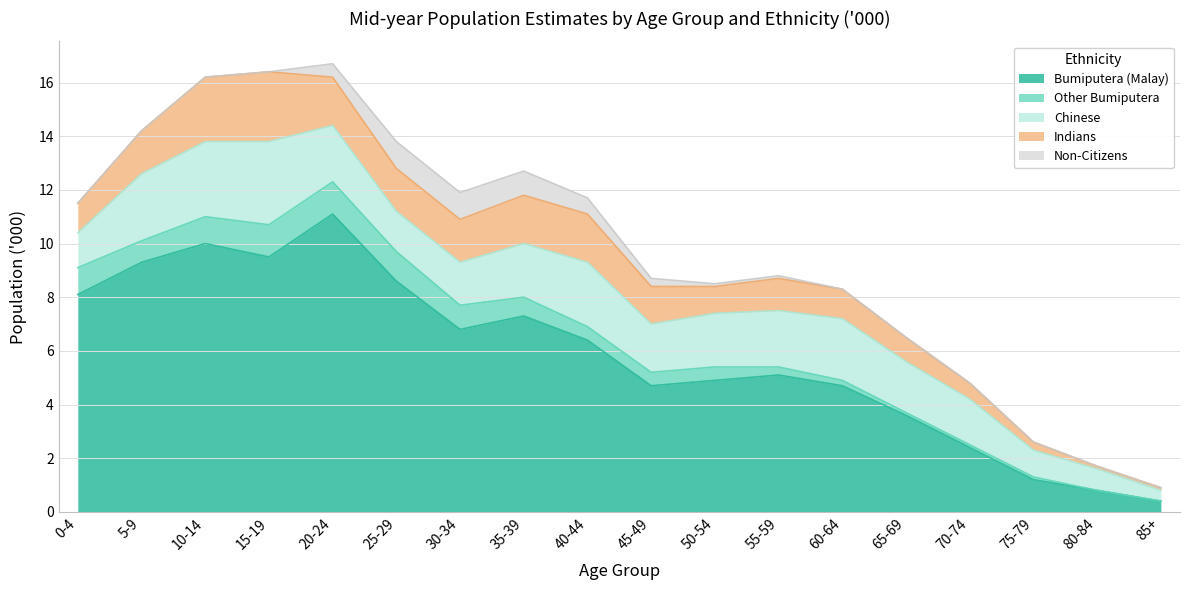

Where is Non-Citizens nearest to the value 0?

0-4